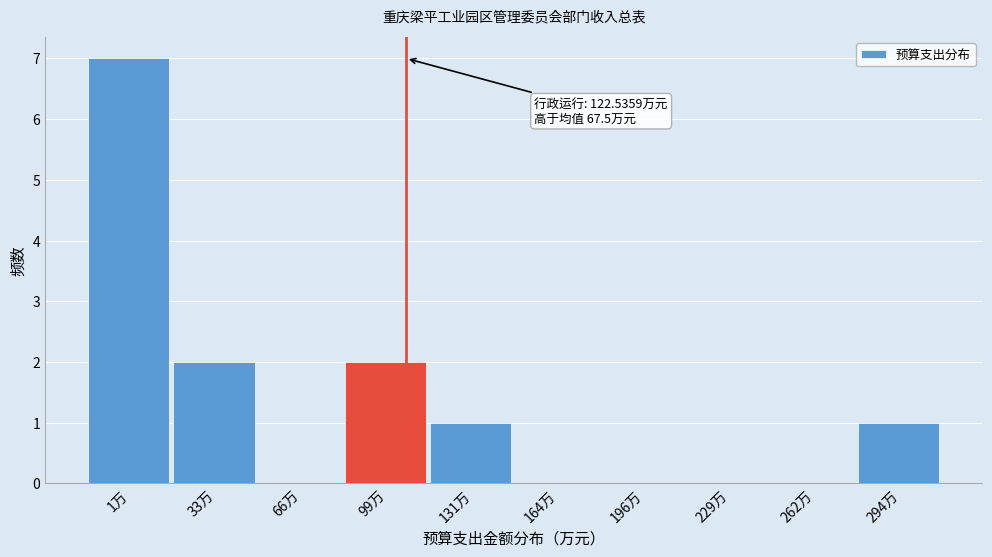

Reading right to left, extract all data points from this chart.

294万=1	262万=0	229万=0	196万=0	164万=0	131万=1	99万=2	66万=0	33万=2	1万=7